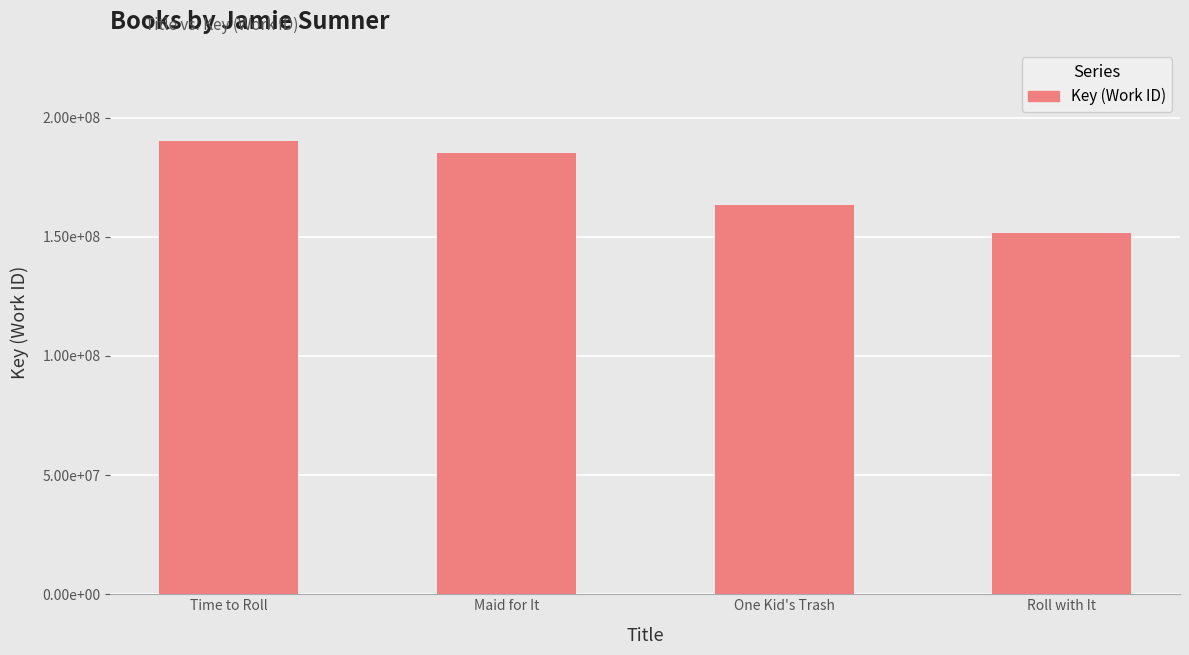

What is the sum of all values?

690340165